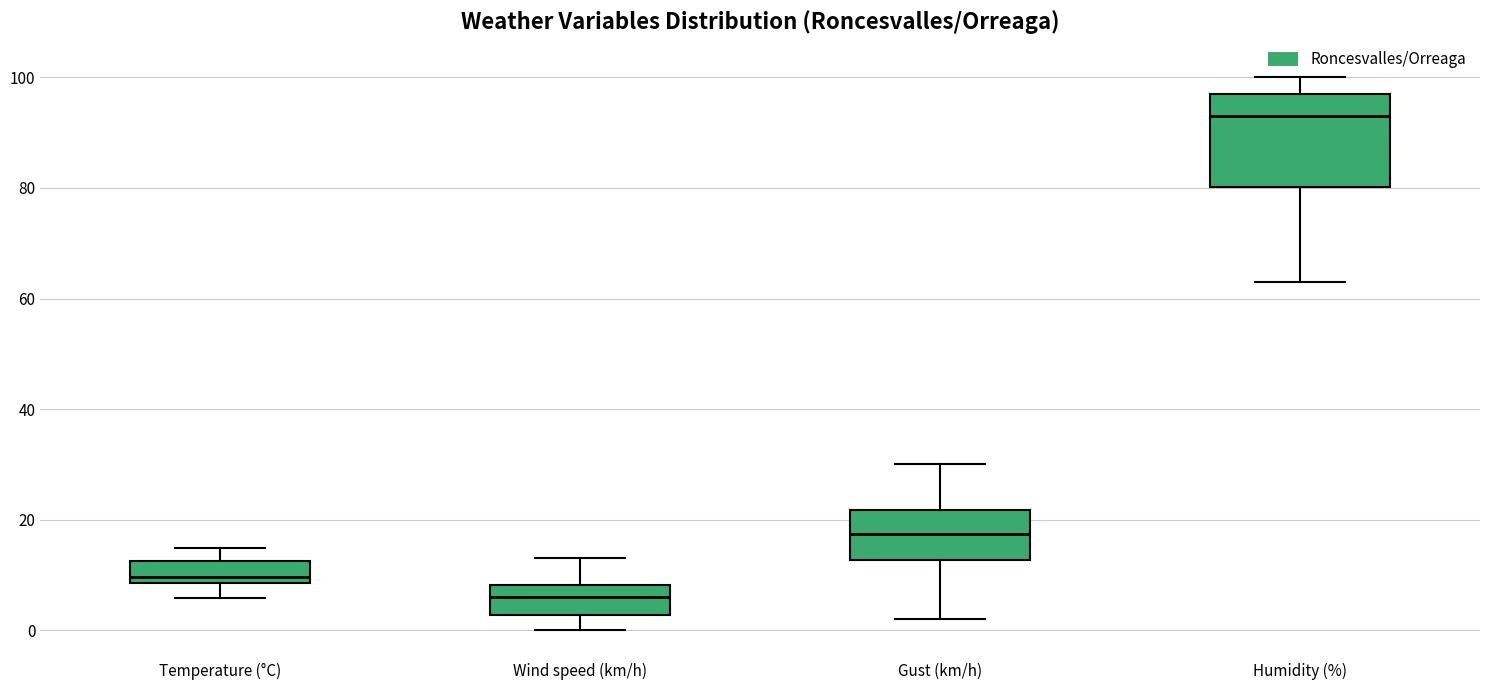

Reading left to right, transcribe this box plot: for each box, give where its median line is, the range the box spans, and where its two whiskers end, as read against the y-axis. The values are not printed on the chart, so give them approximately, as read against the axis.

Temperature (°C): median 10, box 8 to 12, whiskers 6 to 14
Wind speed (km/h): median 6, box 2 to 8, whiskers 0 to 14
Gust (km/h): median 18, box 12 to 22, whiskers 2 to 30
Humidity (%): median 94, box 80 to 98, whiskers 64 to 100